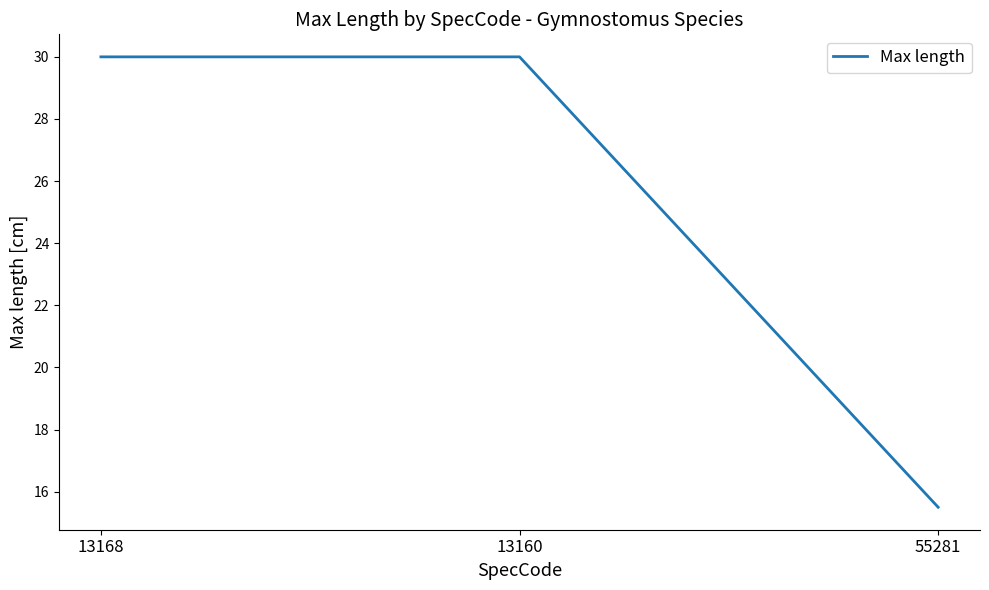

What is the sum of all values?

75.5